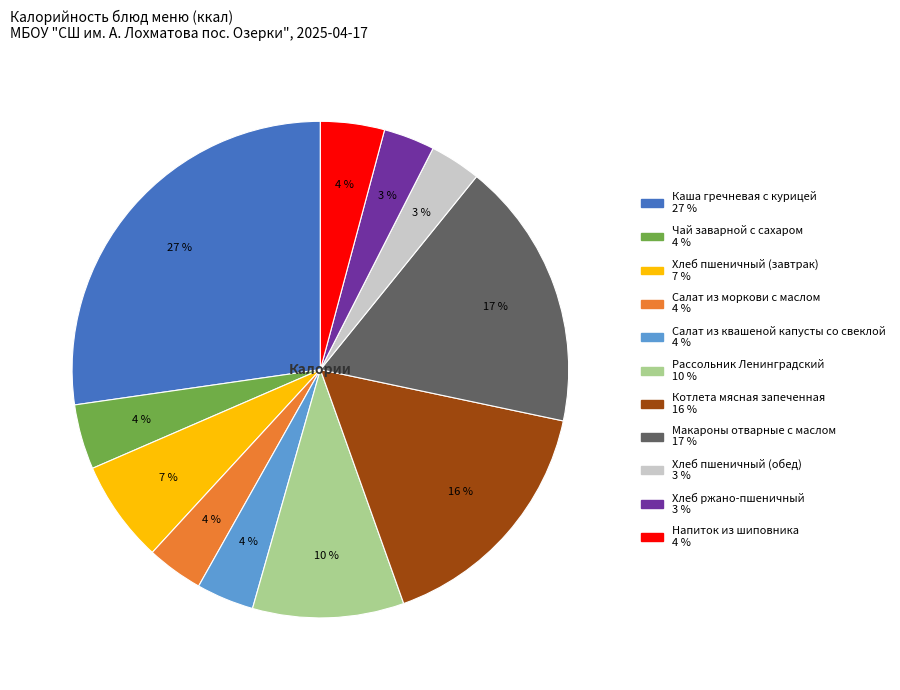

Between Макароны отварные с маслом and Рассольник Ленинградский, which is larger?

Макароны отварные с маслом